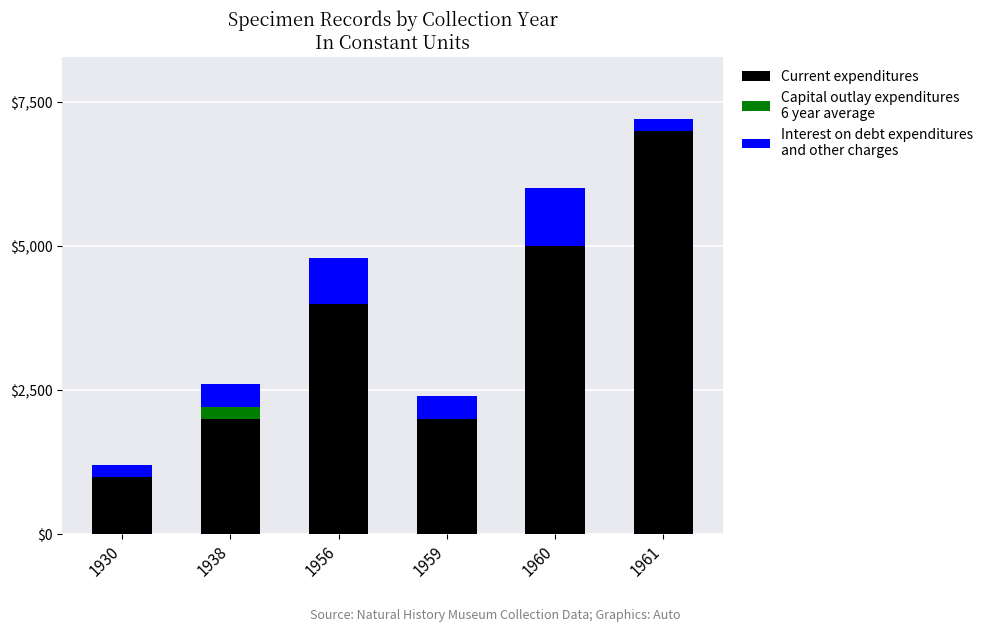

What is the total value across all series at 1938?

2603.7